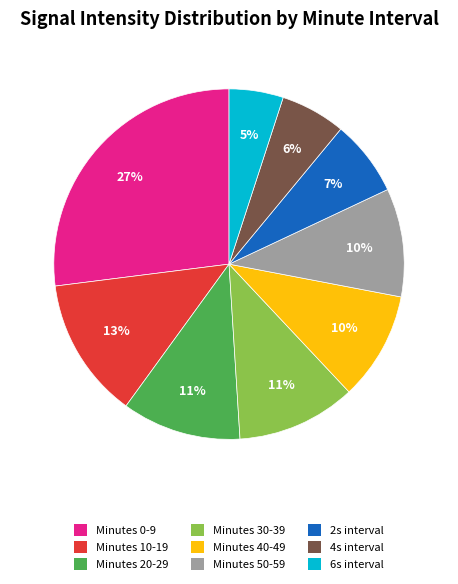

Does any single category account for the majority?

No